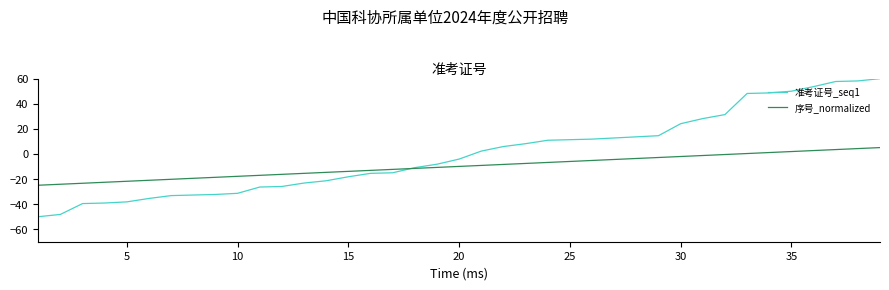

Which series ends up on top after the final intersection of 序号_normalized and 准考证号_seq1?

准考证号_seq1